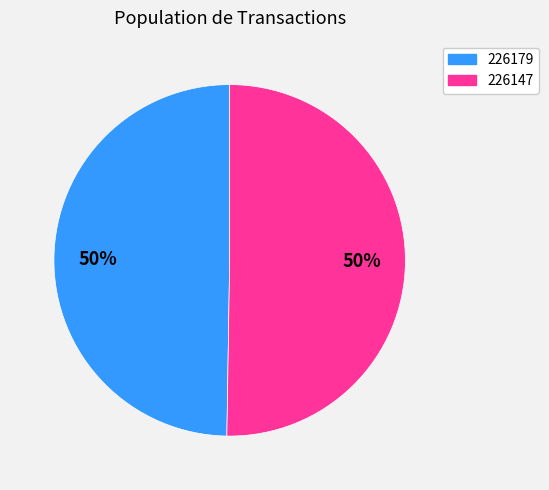

The 226179 slice represents 50% of the pie. True or false?

True